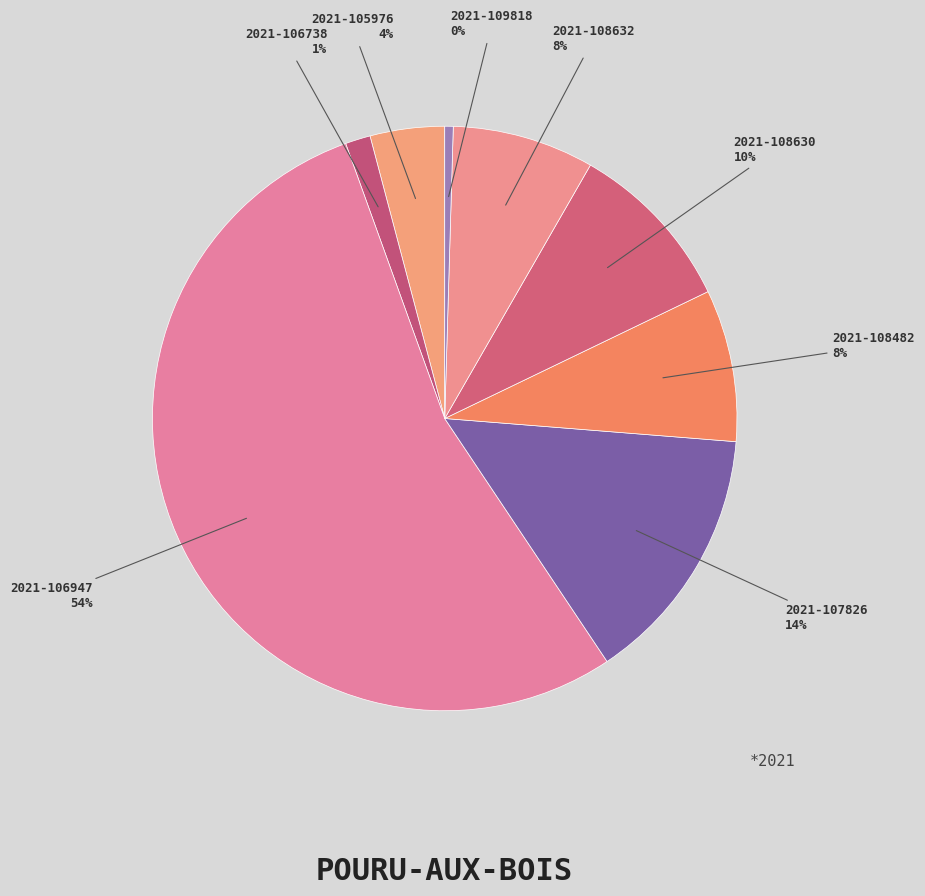

What is the smallest slice in the pie chart?

2021-109818